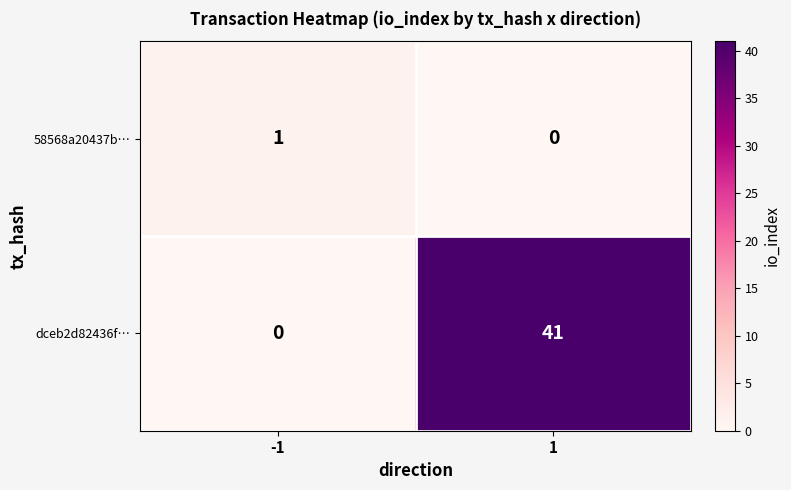

What is the difference between the dceb2d82436f… values at 1 and -1?

41